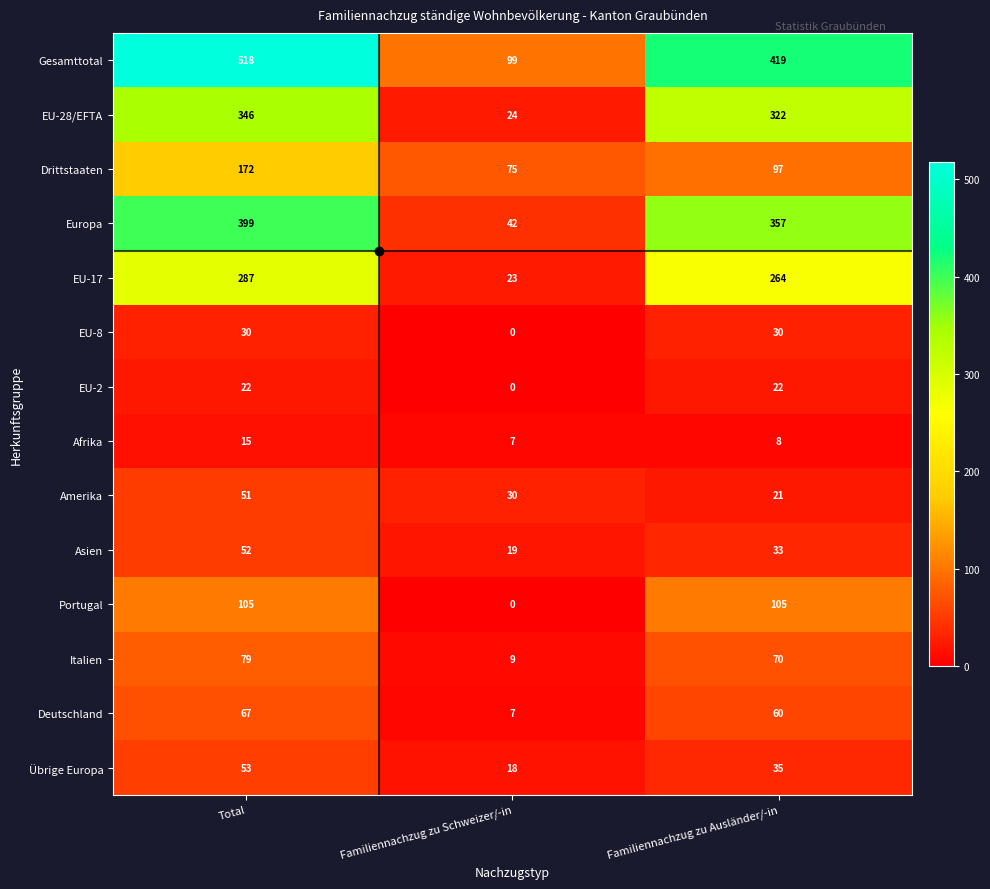

What is the greatest value displayed?

518